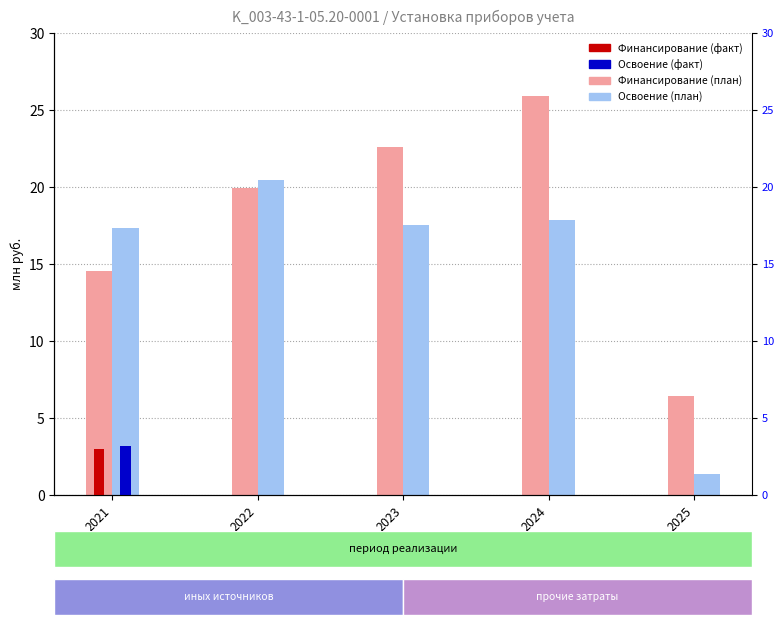

Which label corresponds to the smallest value in the chart?

2022